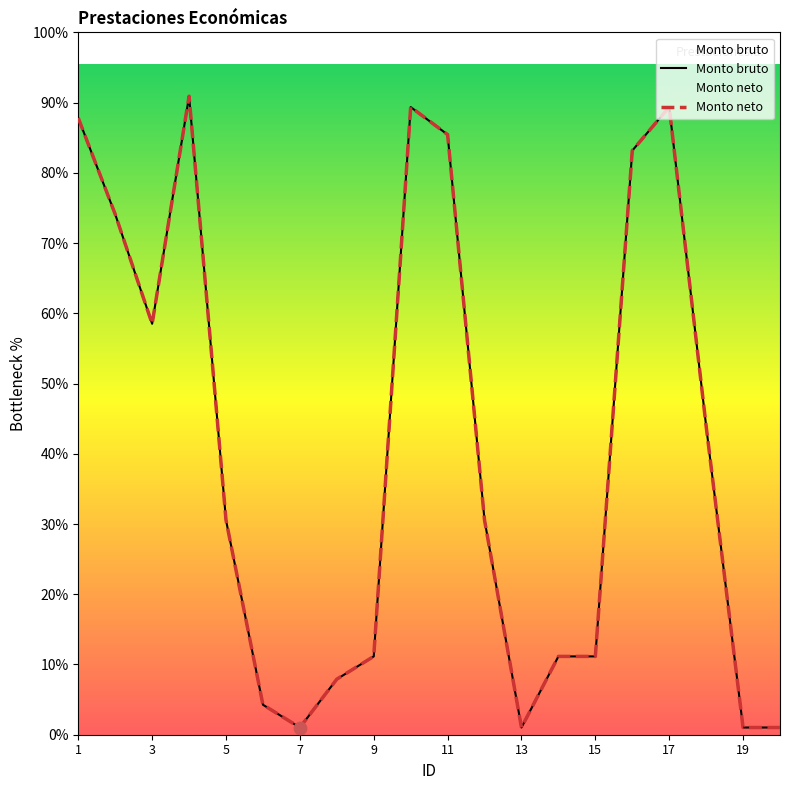

Which series has the widest spread of Y values?

Monto bruto